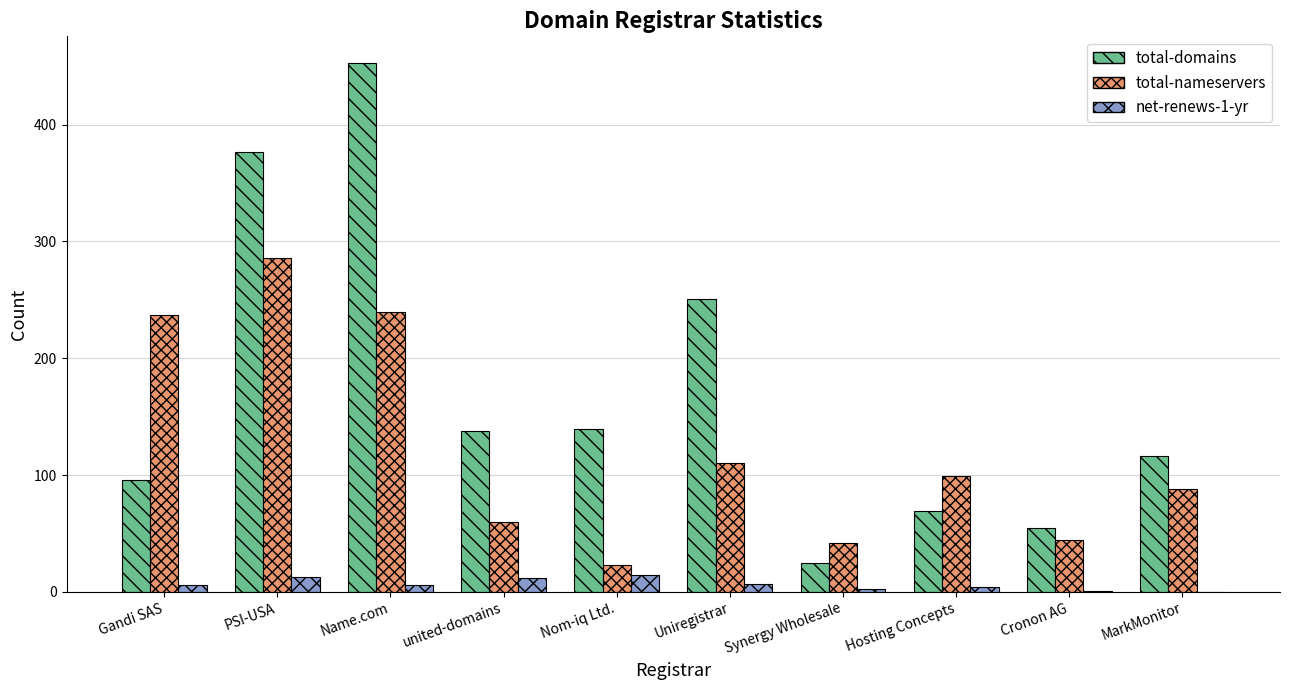

The value of total-domains at Synergy Wholesale is 25. True or false?

True